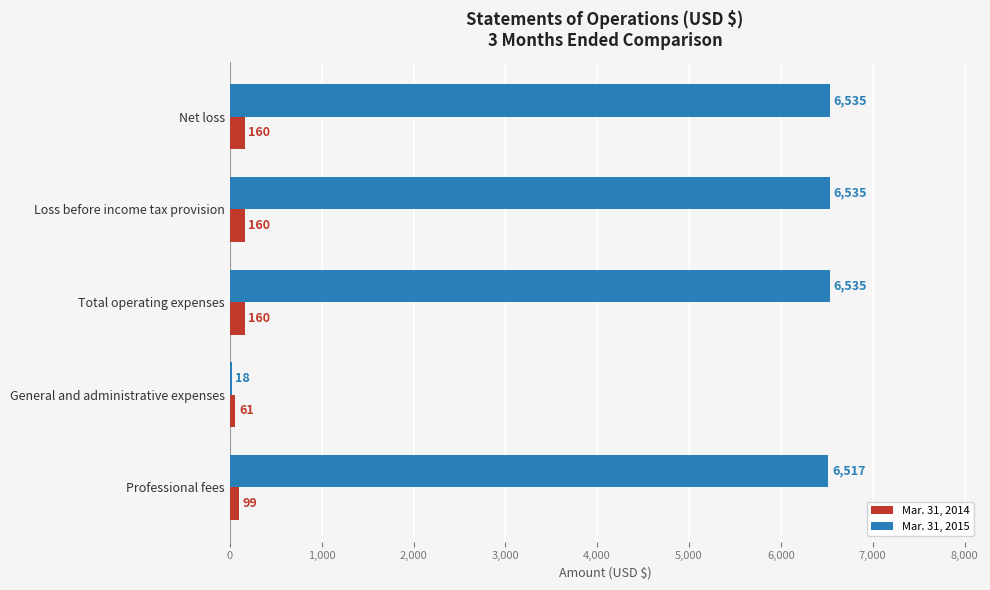

Is the value of Mar. 31, 2014 at Total operating expenses greater than the value of Mar. 31, 2015 at General and administrative expenses?

Yes